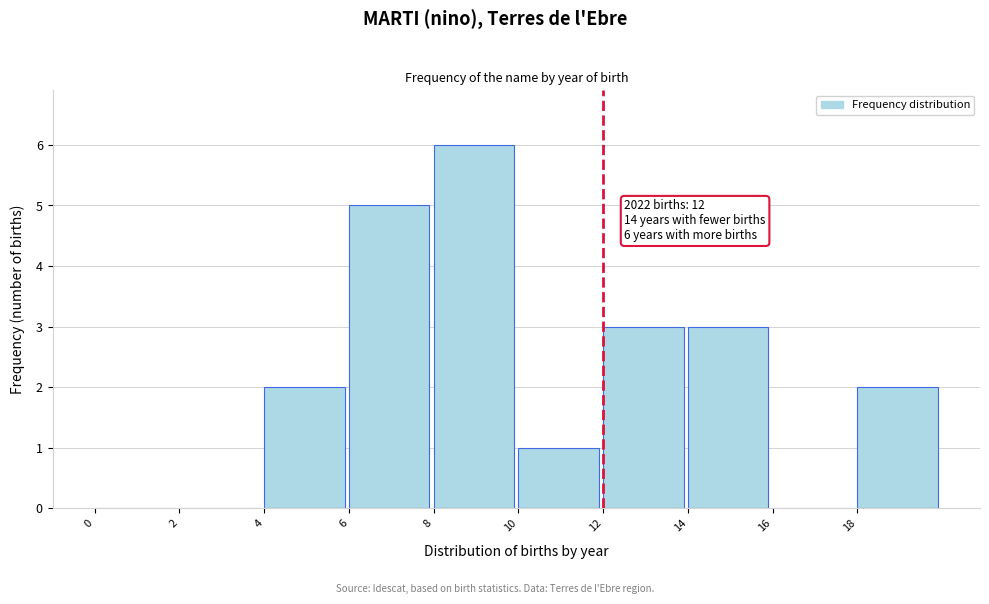

Which range on the x-axis has the tallest bar?

8 to 10